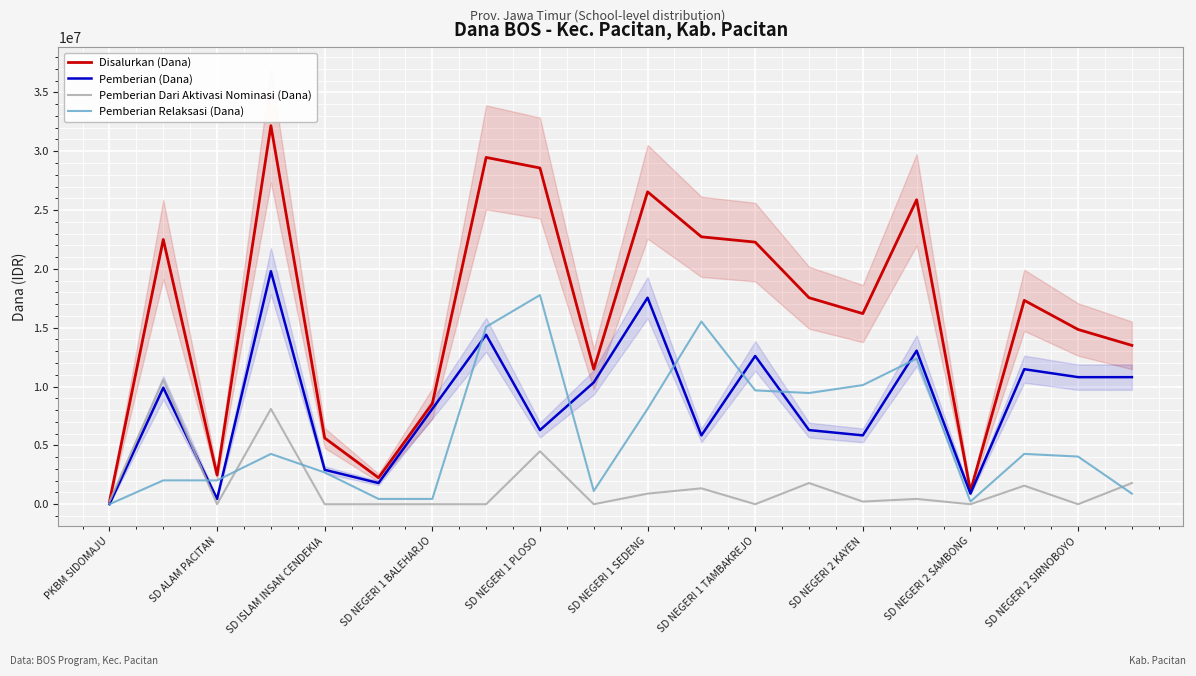

Rank the series by their maximum value, from highest to lowest.

Disalurkan (Dana), Pemberian (Dana), Pemberian Relaksasi (Dana), Pemberian Dari Aktivasi Nominasi (Dana)